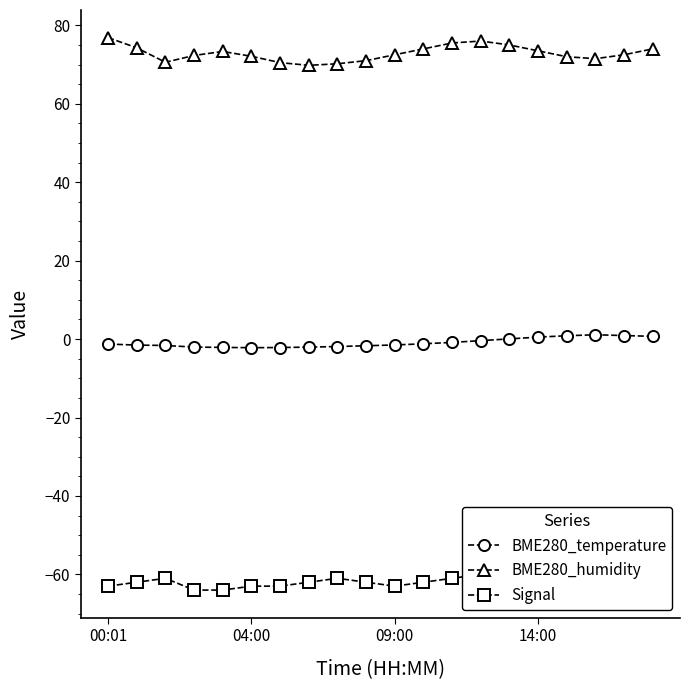

The value of BME280_temperature at 18 is 0.9. True or false?

True